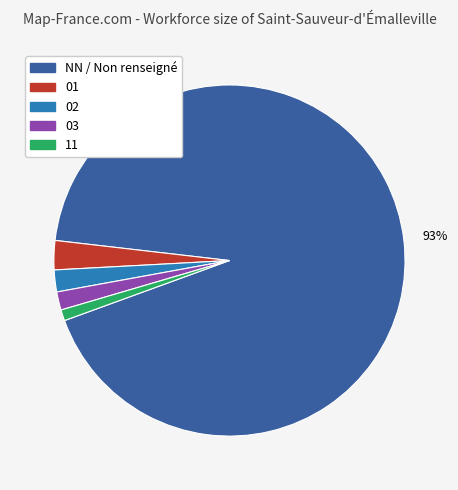

To the nearest percent, what is the average slice percentage?

20%